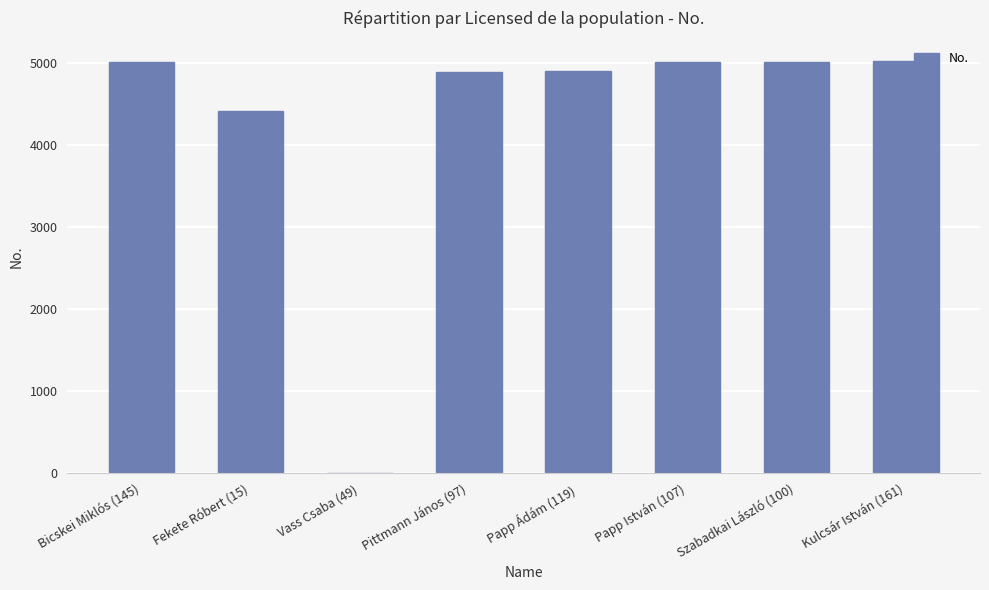

What is the maximum value shown in the chart?

5025